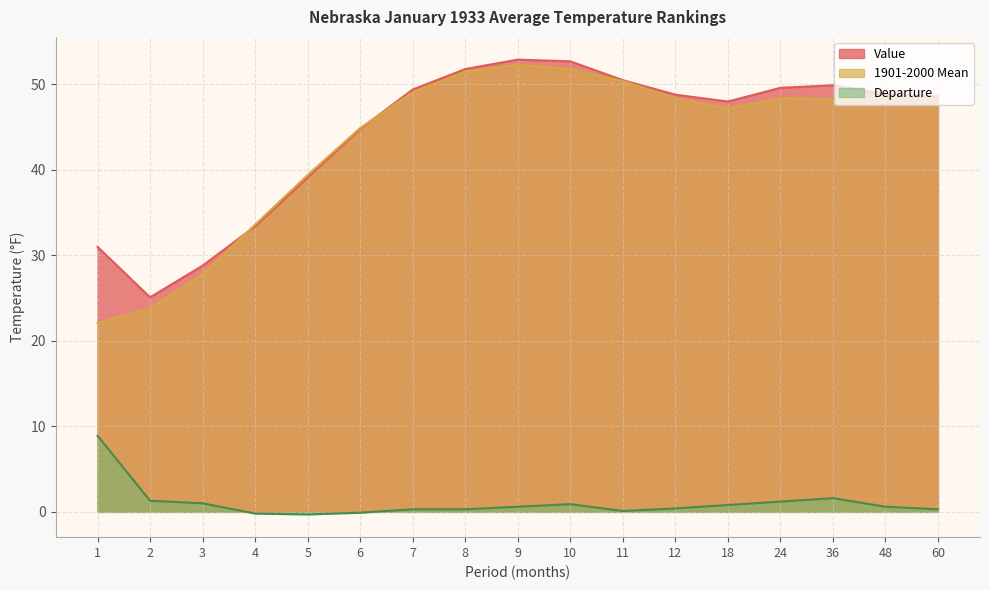

What is the total value across all series at 2?

50.2